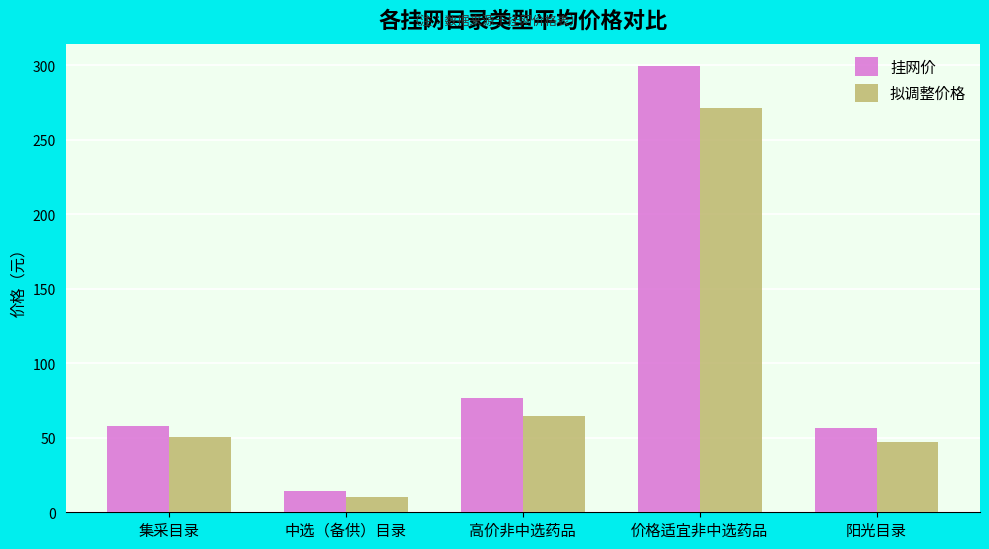

True or false: 挂网价 has a value of 299.6 at 价格适宜非中选药品.

True